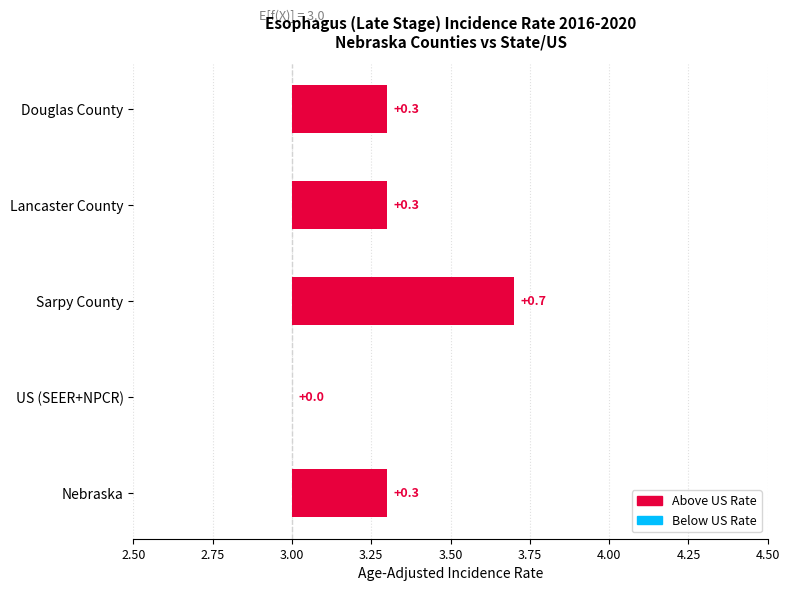

What is the maximum value shown in the chart?

0.7